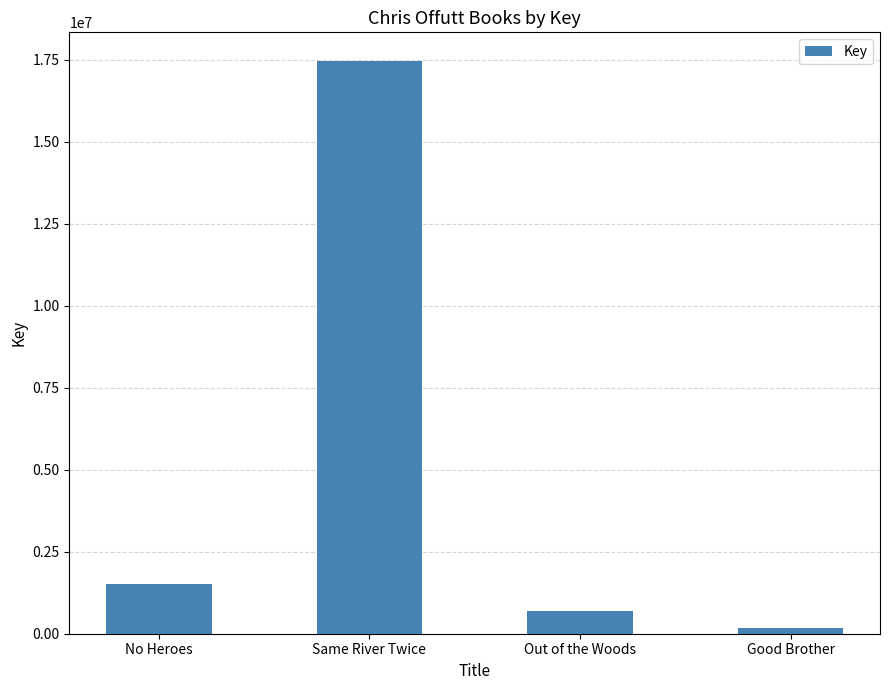

Is it true that the value at Good Brother is 161244?

True